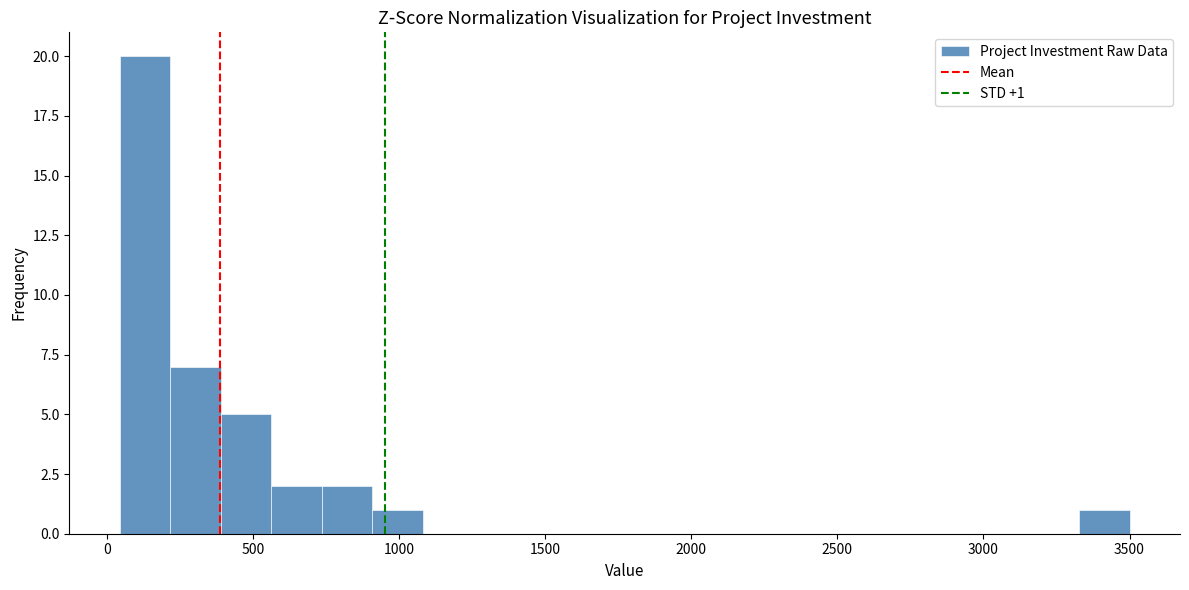

Around what value on the x-axis is the tallest bar? Give the approximate position of its centre, as read against the axis.

150